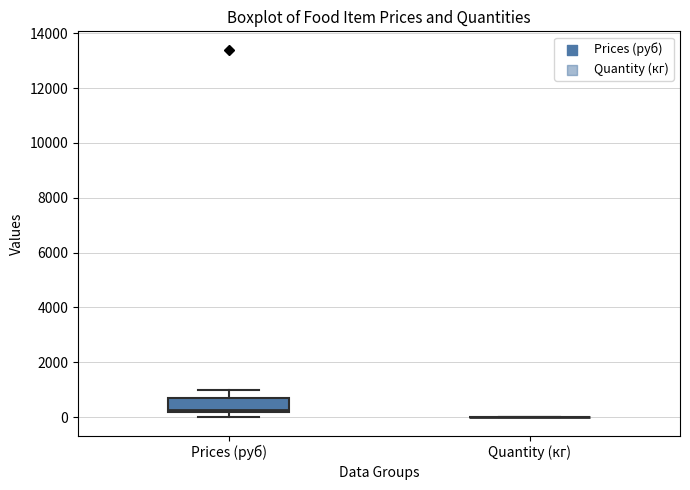

Reading left to right, transcribe this box plot: for each box, give where its median line is, the range the box spans, and where its two whiskers end, as read against the y-axis. The values are not printed on the chart, so give them approximately, as read against the axis.

Prices (руб): median 200 (just above the box's lower edge), box 200 to 600, whiskers 0 to 1000
Quantity (кг): box collapsed to a line at 0, whiskers 0 to 0